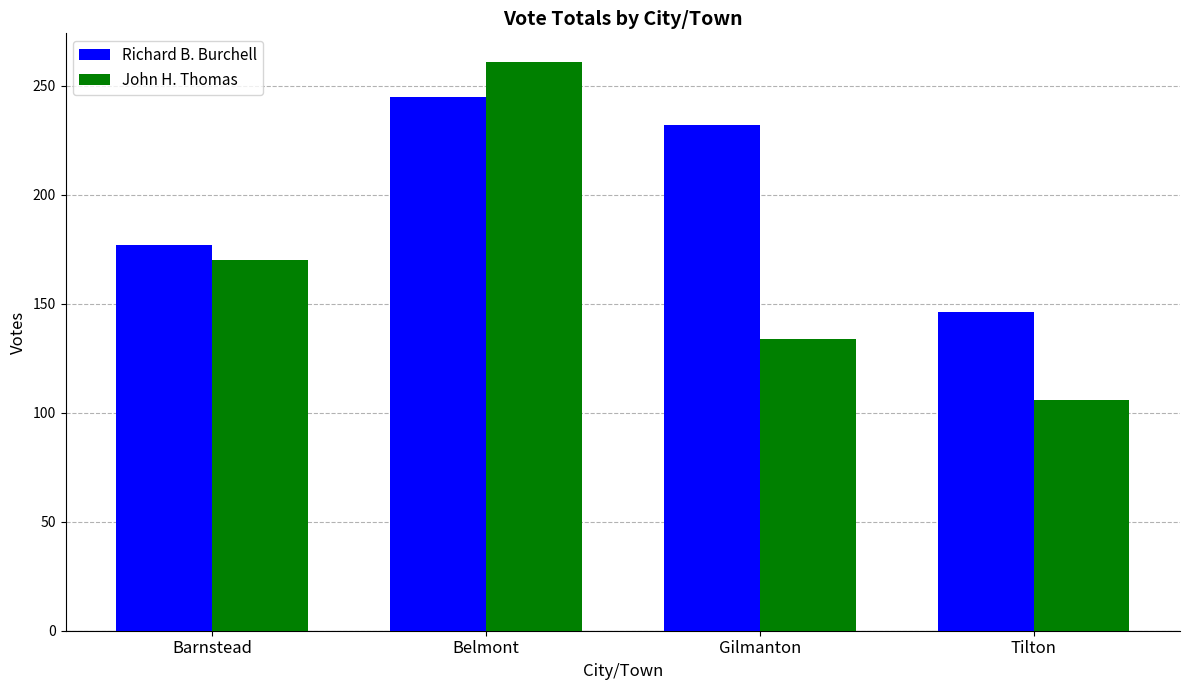

What is the lowest value of the John H. Thomas series?

106